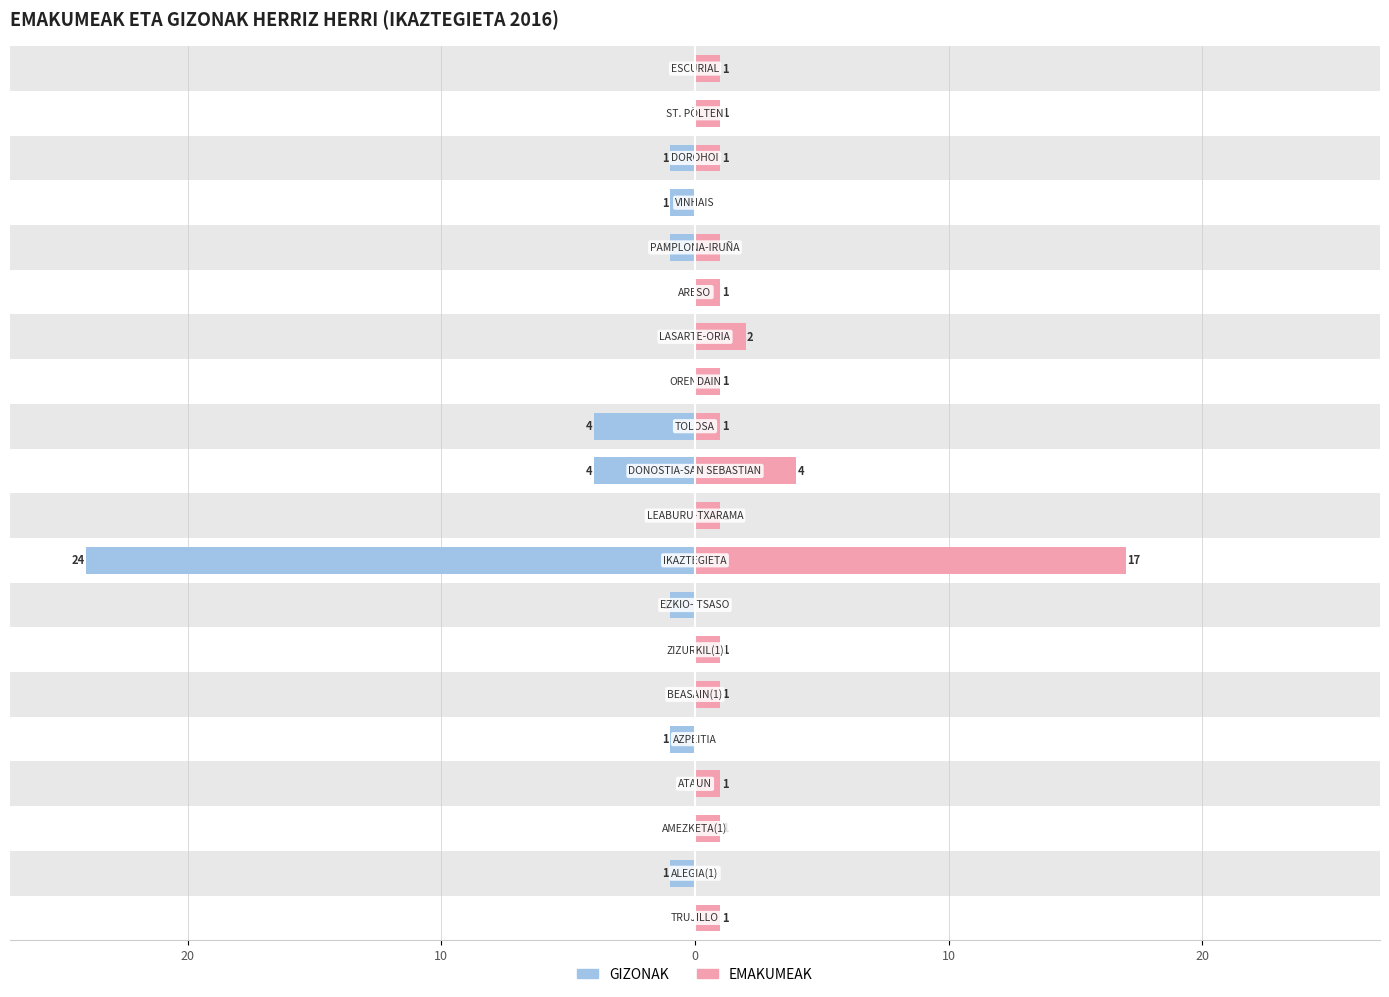

Reading right to left, transcribe all the data shown in this chart.

GIZONAK: 0	0	-1	-1	-1	0	0	0	-4	-4	0	-24	-1	0	0	-1	0	0	-1	0
EMAKUMEAK: 1	1	1	0	1	1	2	1	1	4	1	17	0	1	1	0	1	1	0	1